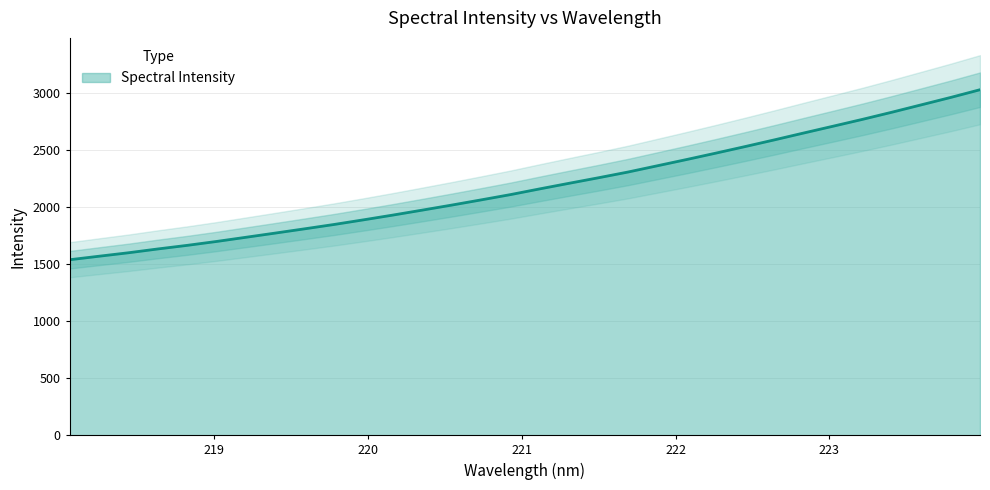

What is the difference between the values at 223.408 and 219.3979?

1058.8